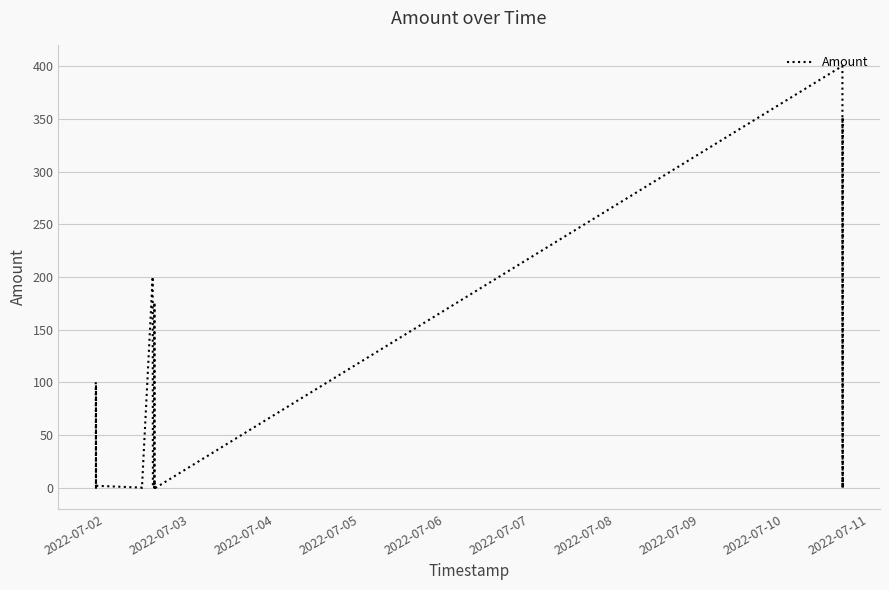

What is the label of the 5th point from the left?

2022-07-06